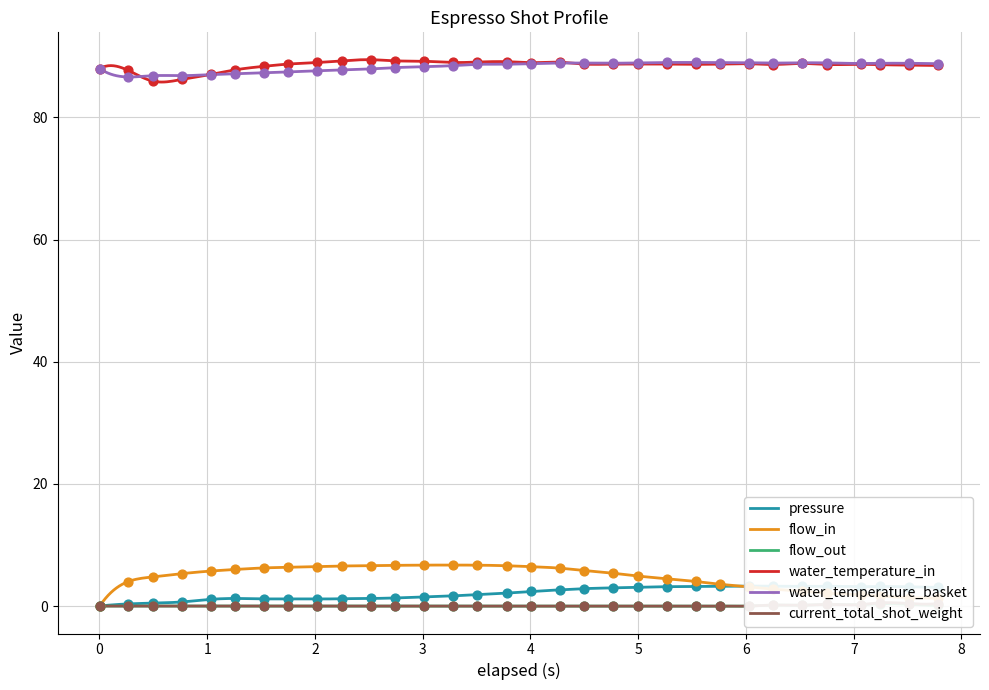

What is the lowest value of the water_temperature_in series?

85.8